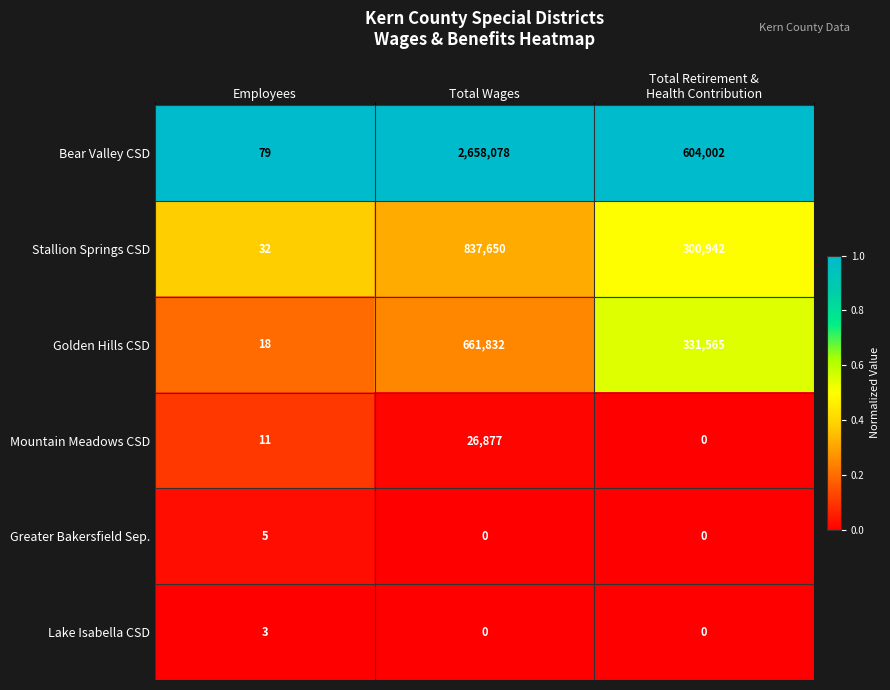

Which series has the largest range (max minus min)?

Bear Valley CSD